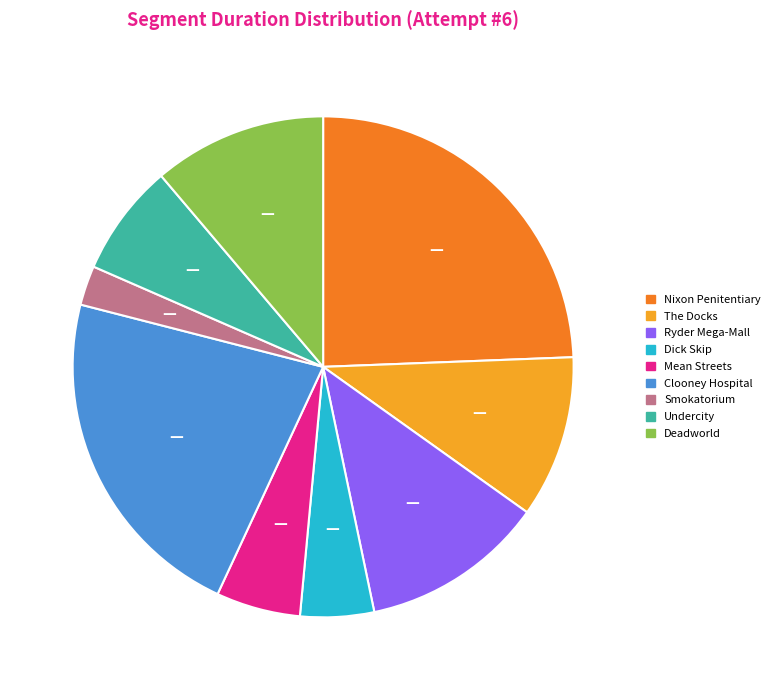

Which slice is the largest?

Nixon Penitentiary